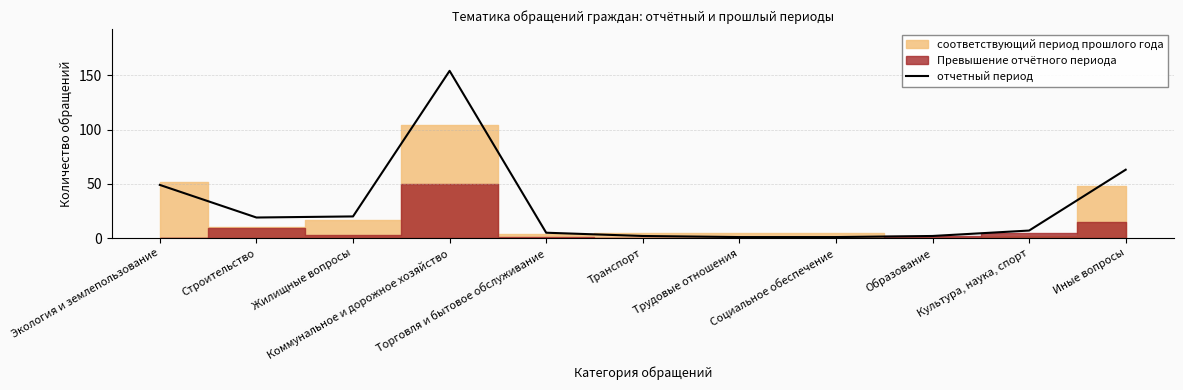

What is the label of the 11th point from the left?

Иные вопросы